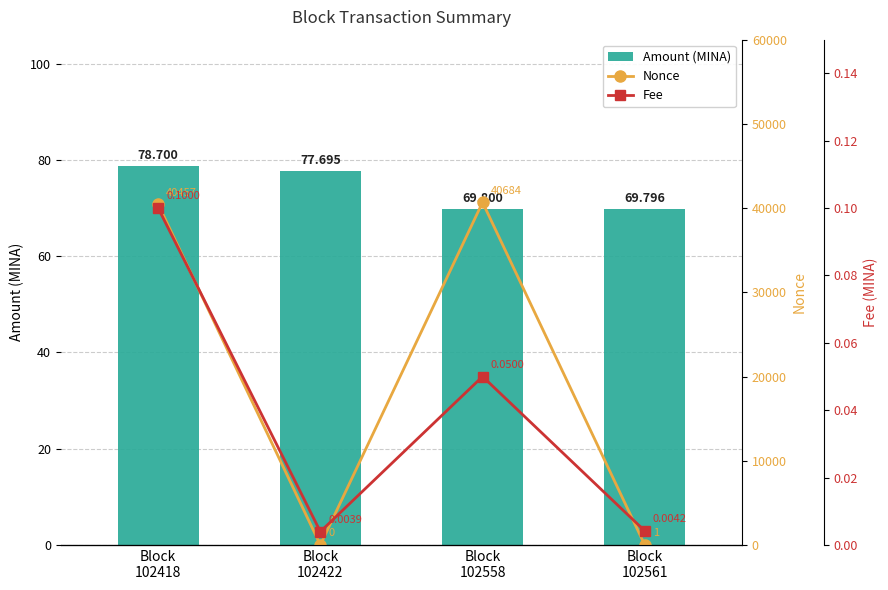

How many values in Nonce are above zero?

3